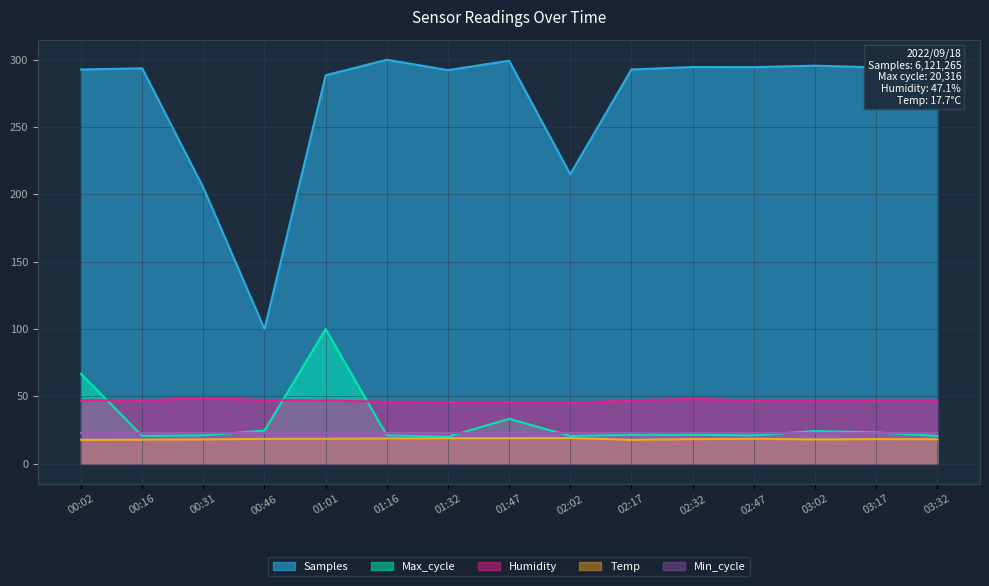

Does the chart display data point markers on the line(s)?

No